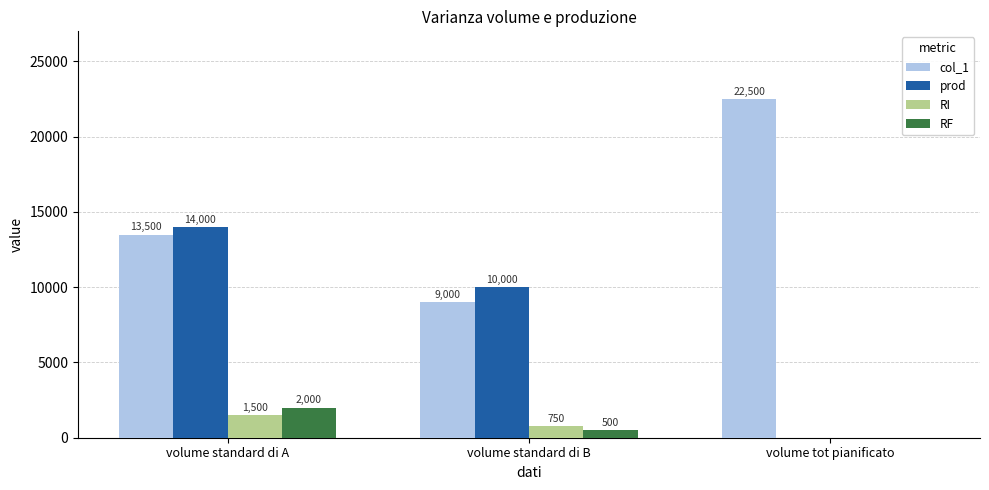

Reading right to left, transcribe all the data shown in this chart.

col_1: volume tot pianificato=22500	volume standard di B=9000	volume standard di A=13500
prod: volume tot pianificato=0	volume standard di B=10000	volume standard di A=14000
RI: volume tot pianificato=0	volume standard di B=750	volume standard di A=1500
RF: volume tot pianificato=0	volume standard di B=500	volume standard di A=2000